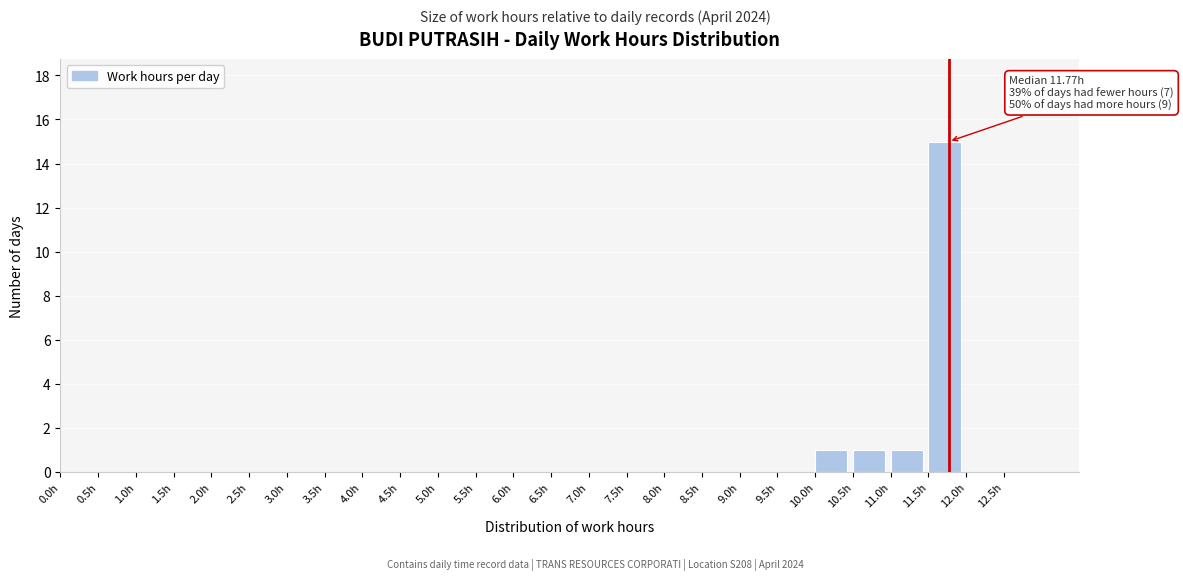

Over which range of the x-axis is the bar tallest?

11.5 to 12.0